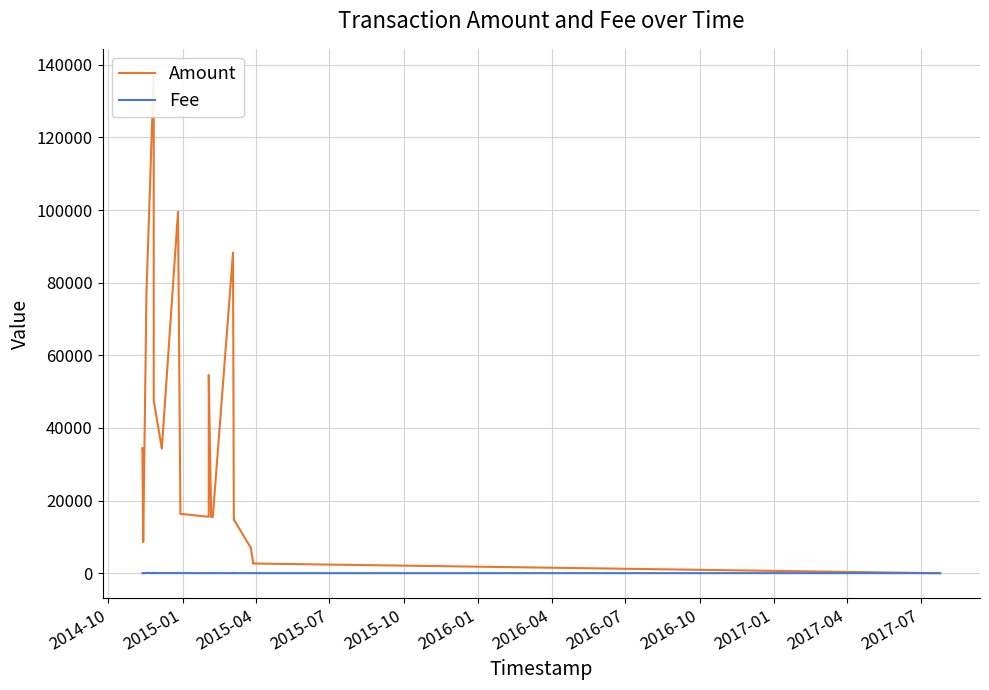

At which category does Amount reach its first local peak?

2015-01